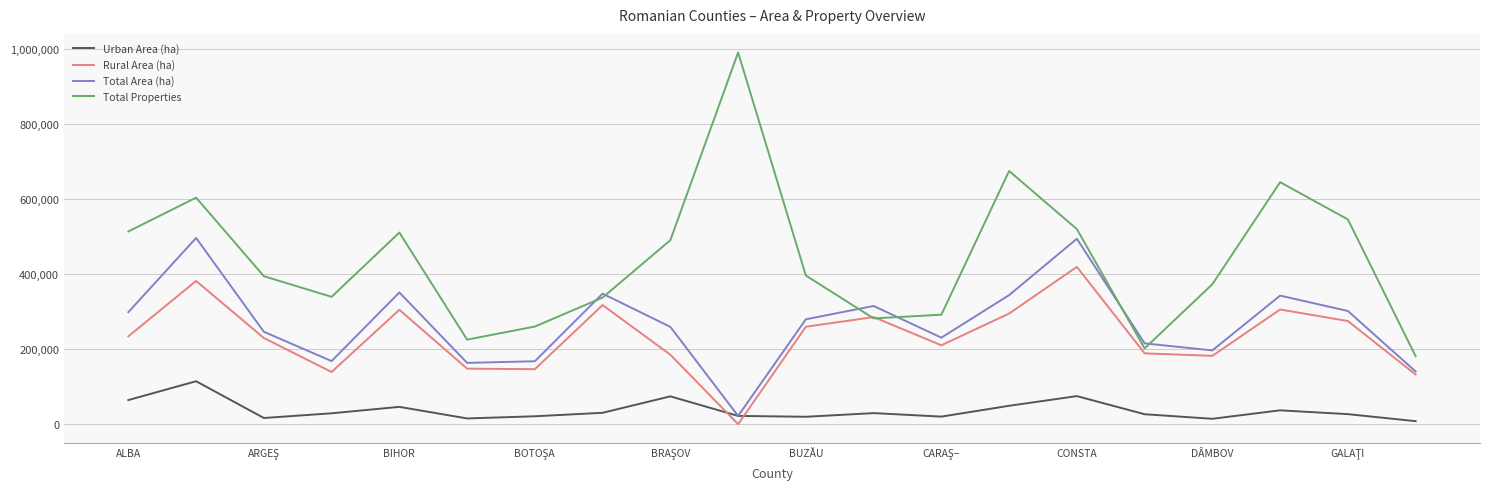

Which series has the widest spread of values?

Total Properties